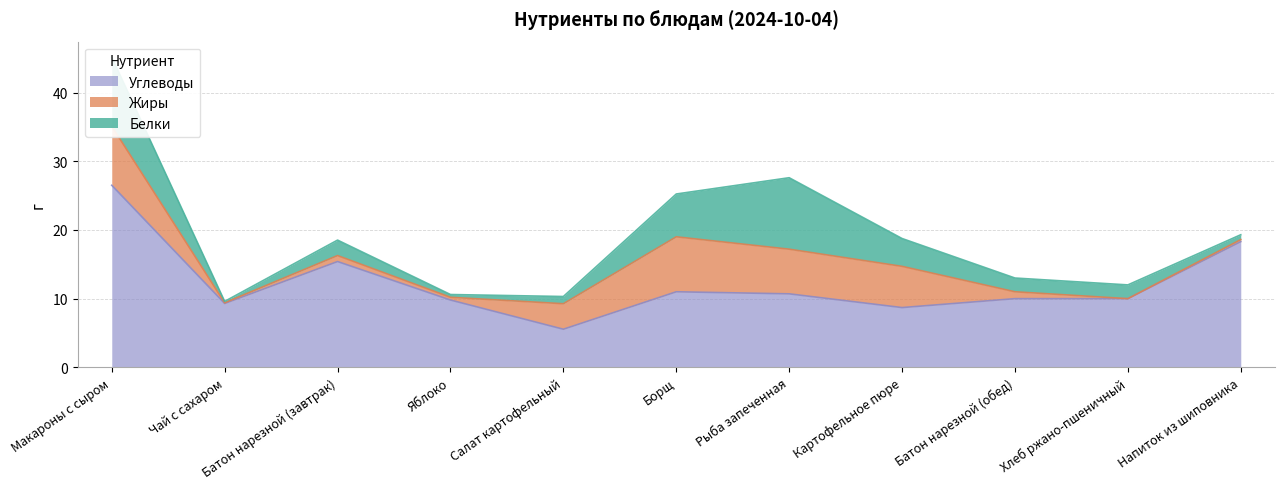

Which label corresponds to the largest value in the chart?

Макароны с сыром